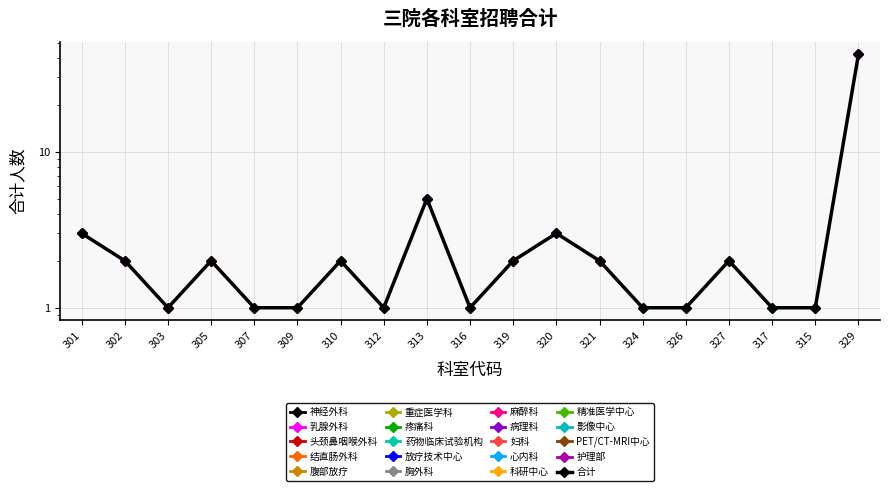

What is the label of the 4th point from the right?

327